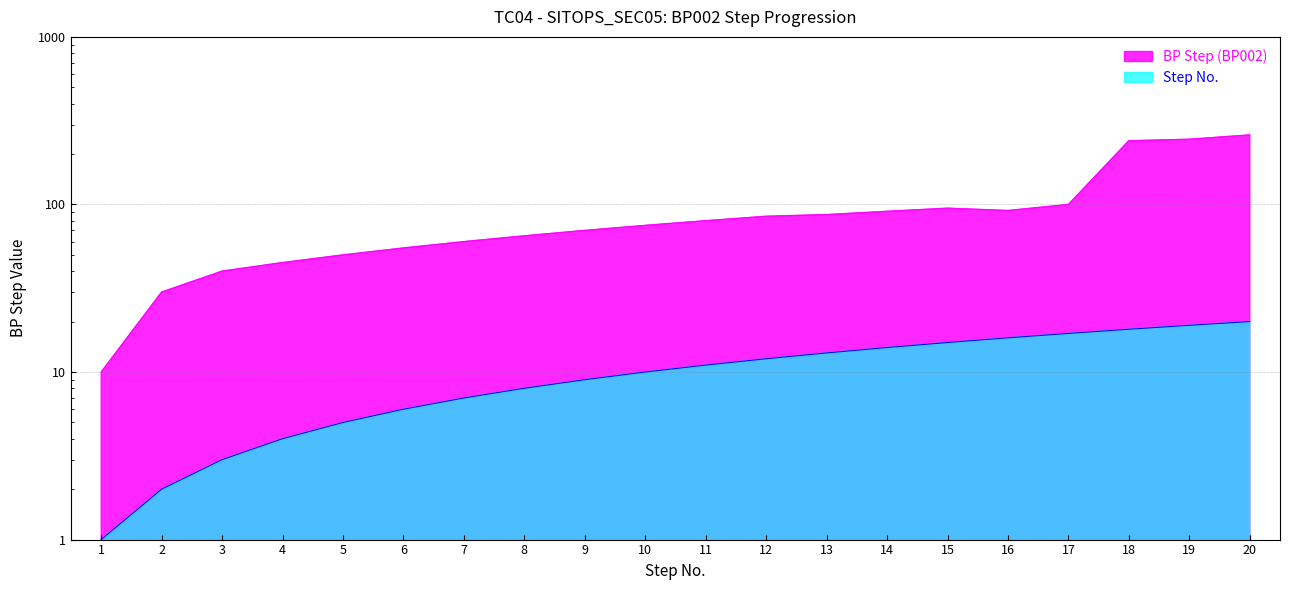

True or false: Step No. and BP Step (BP002) intersect in this chart.

False